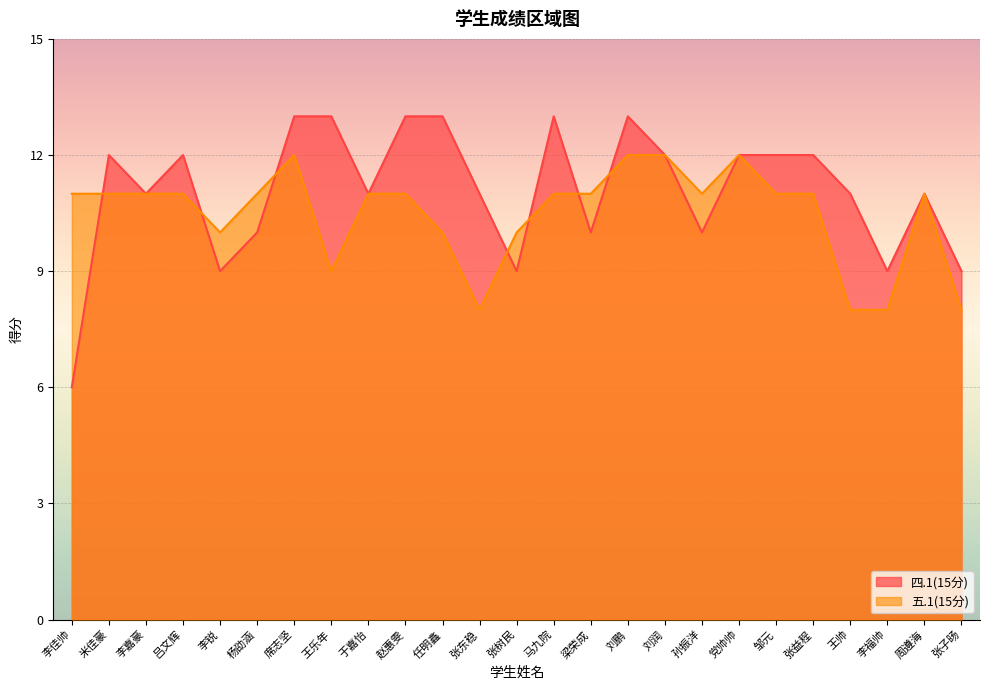

Rank the series by their average value, from highest to lowest.

四.1(15分), 五.1(15分)